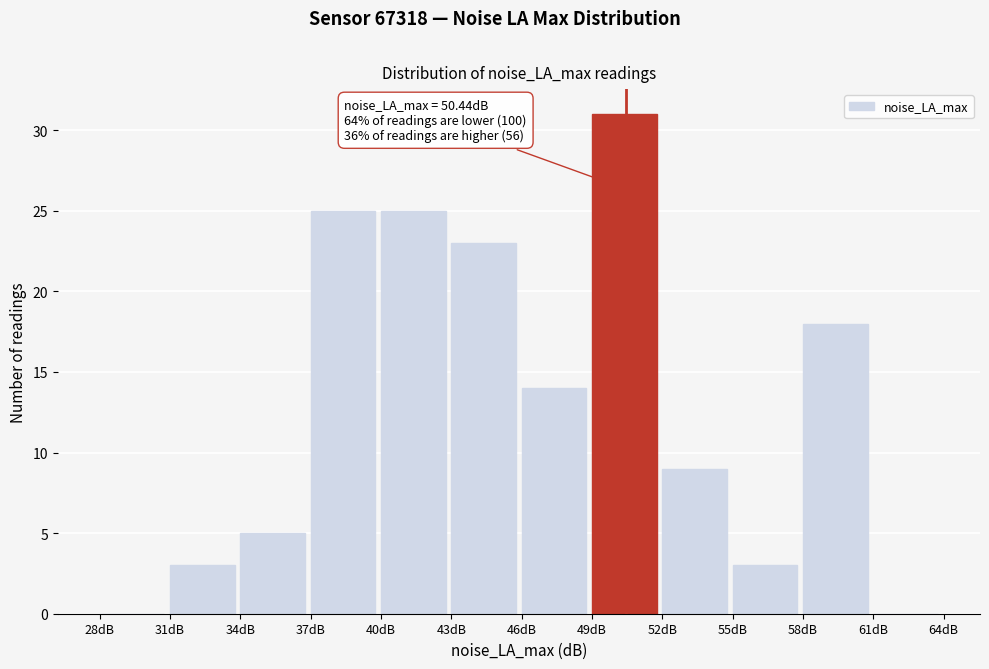

Which range on the x-axis has the tallest bar?

49 to 52